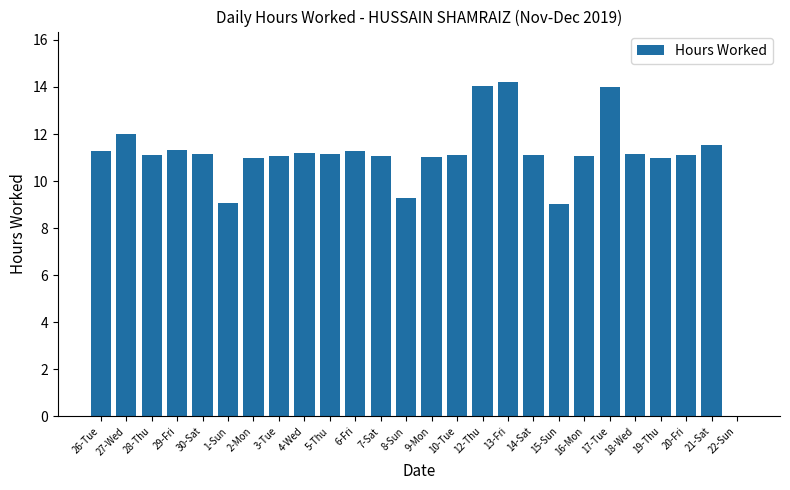

Which category has the highest value across all series?

13-Fri